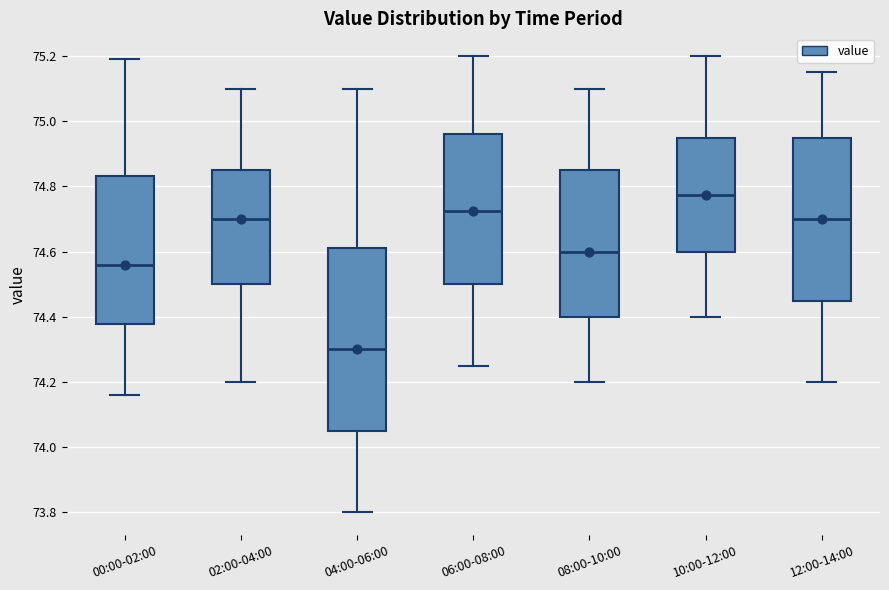

Reading left to right, read every box against the y-axis: the position of its median line, the range the box covers, and the ends of its whiskers. The values are not printed on the chart, so give them approximately, as read against the axis.

00:00-02:00: median 74.56, box 74.38 to 74.84, whiskers 74.16 to 75.20
02:00-04:00: median 74.70, box 74.50 to 74.86, whiskers 74.20 to 75.10
04:00-06:00: median 74.30, box 74.06 to 74.62, whiskers 73.80 to 75.10
06:00-08:00: median 74.72, box 74.50 to 74.96, whiskers 74.26 to 75.20
08:00-10:00: median 74.60, box 74.40 to 74.86, whiskers 74.20 to 75.10
10:00-12:00: median 74.78, box 74.60 to 74.96, whiskers 74.40 to 75.20
12:00-14:00: median 74.70, box 74.46 to 74.96, whiskers 74.20 to 75.16